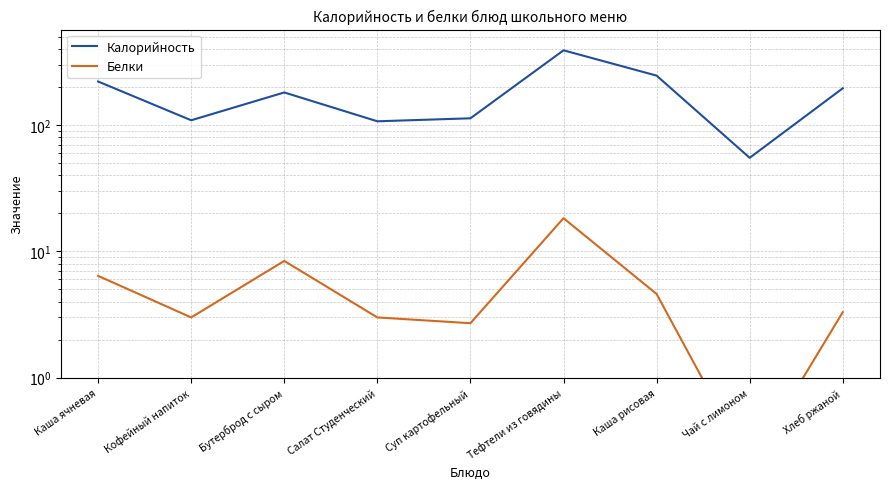

Is the value of Калорийность at Тефтели из говядины greater than the value of Белки at Кофейный напиток?

Yes